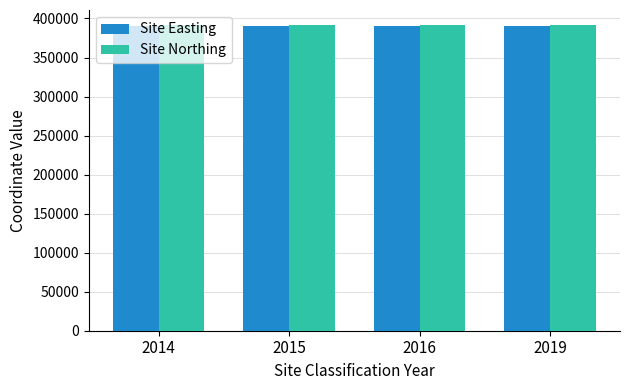

What is the minimum value for Site Easting?

390016